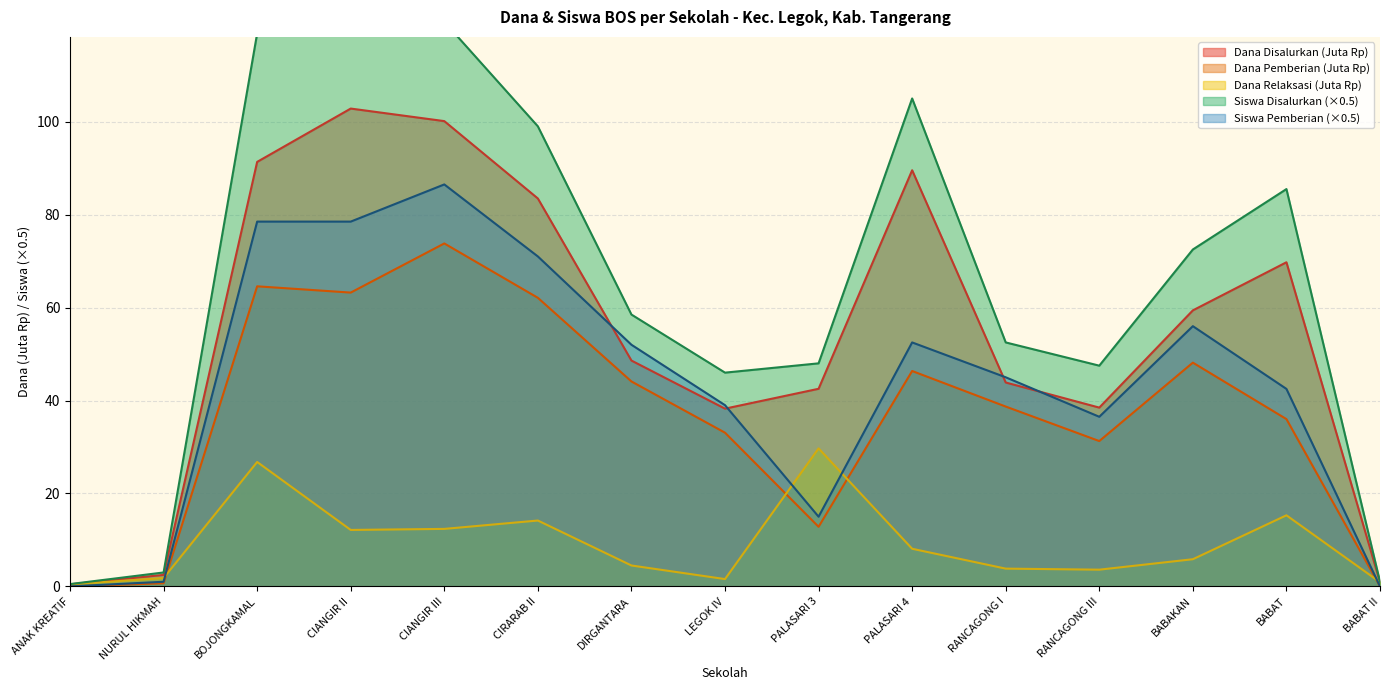

List the series in order of their peak value, lowest first.

Pemberian Relaksasi, Dana Pemberian, Siswa Pemberian, Dana Disalurkan, Siswa Disalurkan